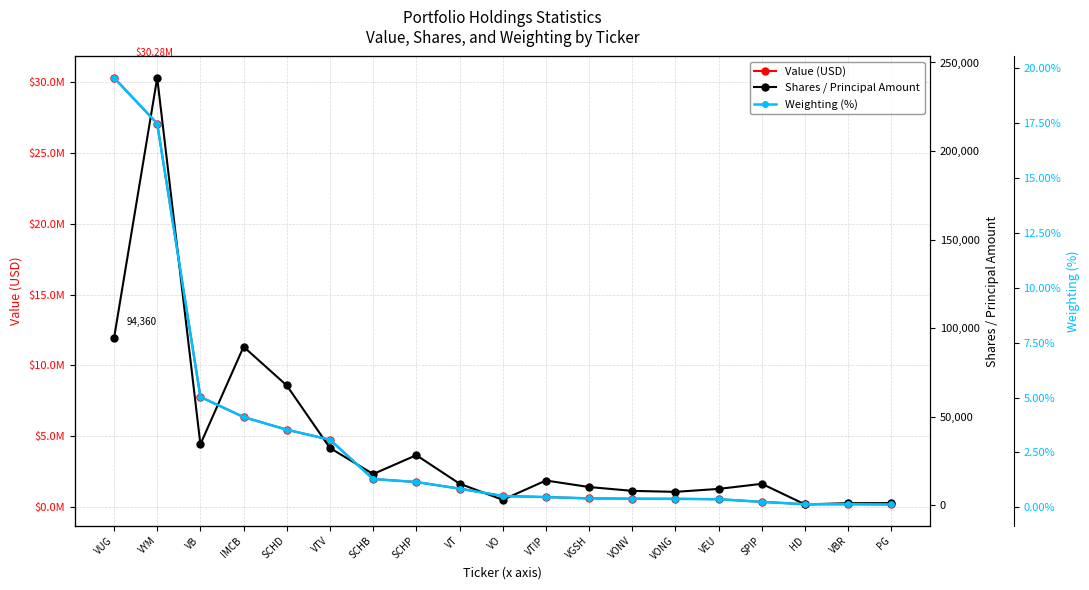

Is this an area chart (filled region under the line)?

No